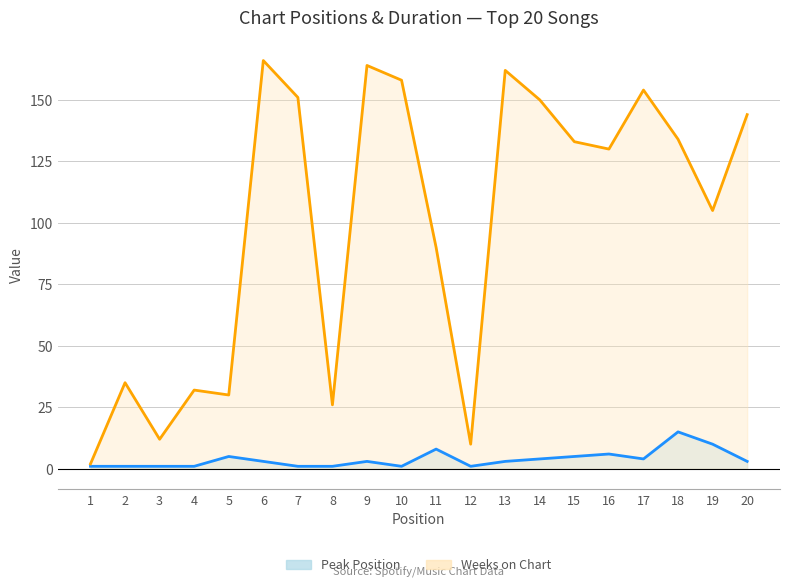

At which category is the sum across all series the highest?

6